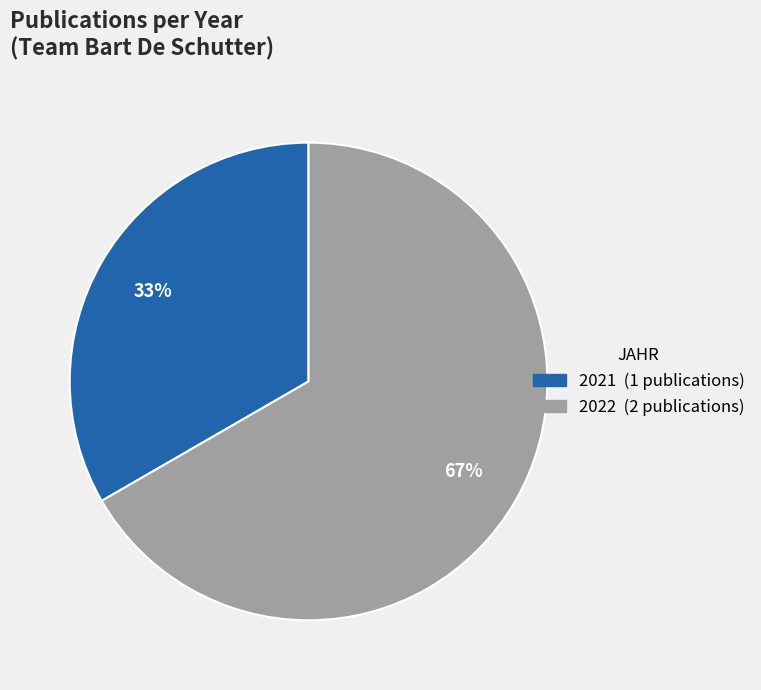

To the nearest percent, what is the average slice percentage?

50%